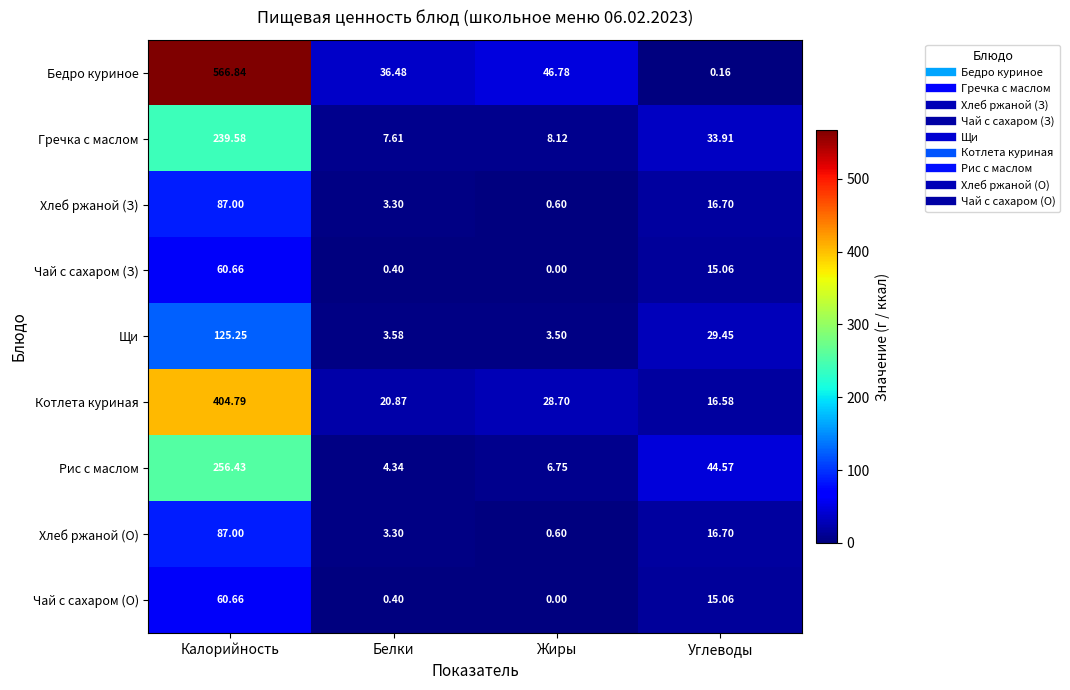

Which series has the largest total across all categories?

Бедро куриное